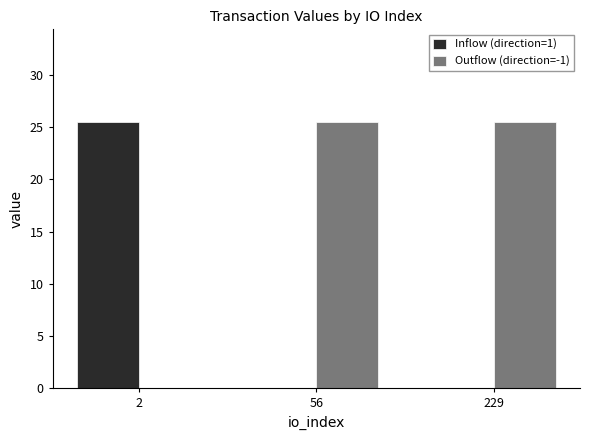

What is the sum of all Inflow (direction=1) values?

25.4